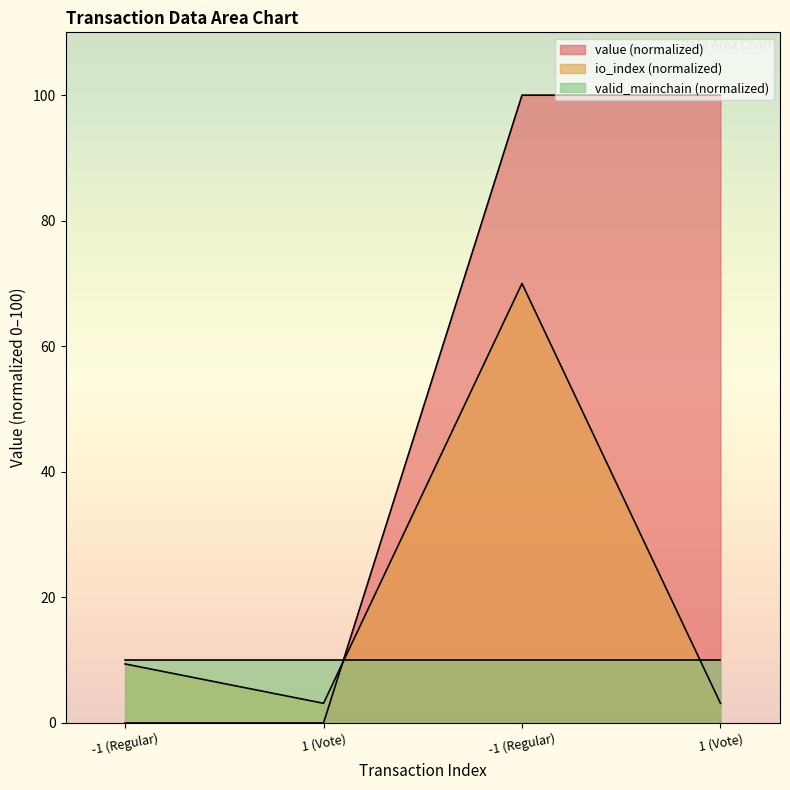

What are all the series names shown in the legend?

value (normalized), io_index (normalized), valid_mainchain (normalized)